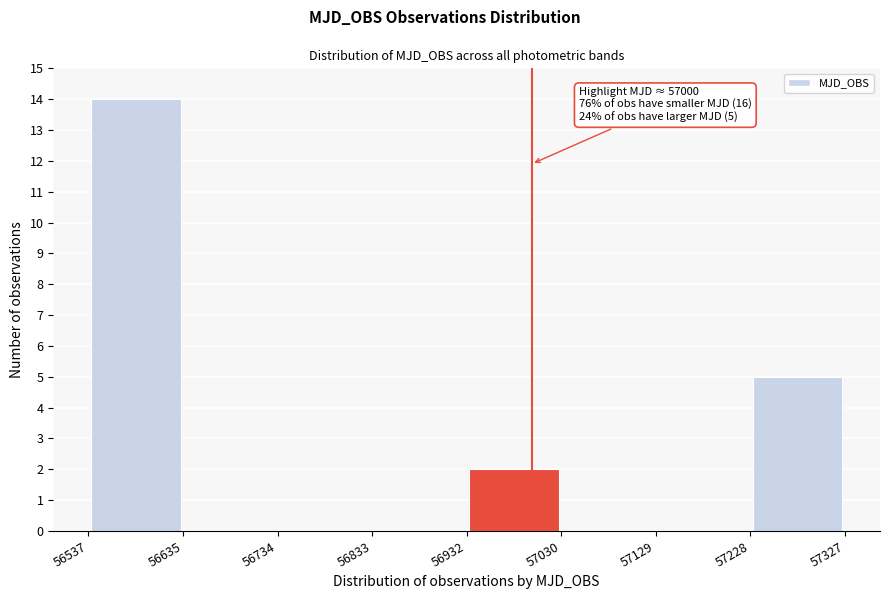

Which range on the x-axis has the tallest bar?

56537 to 56635